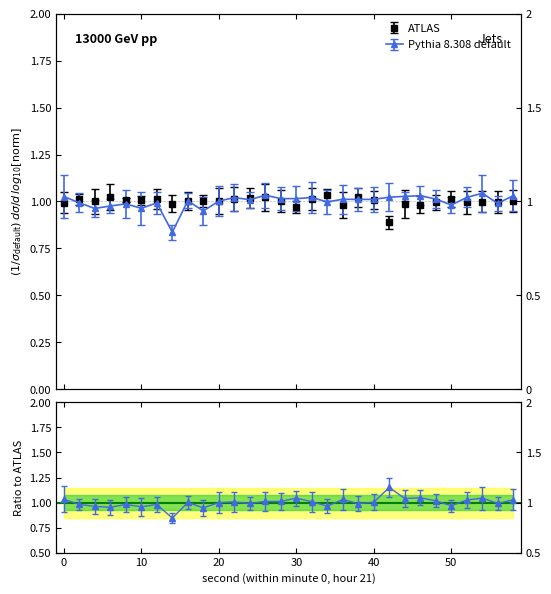

What is the maximum value shown in the chart?

1.0